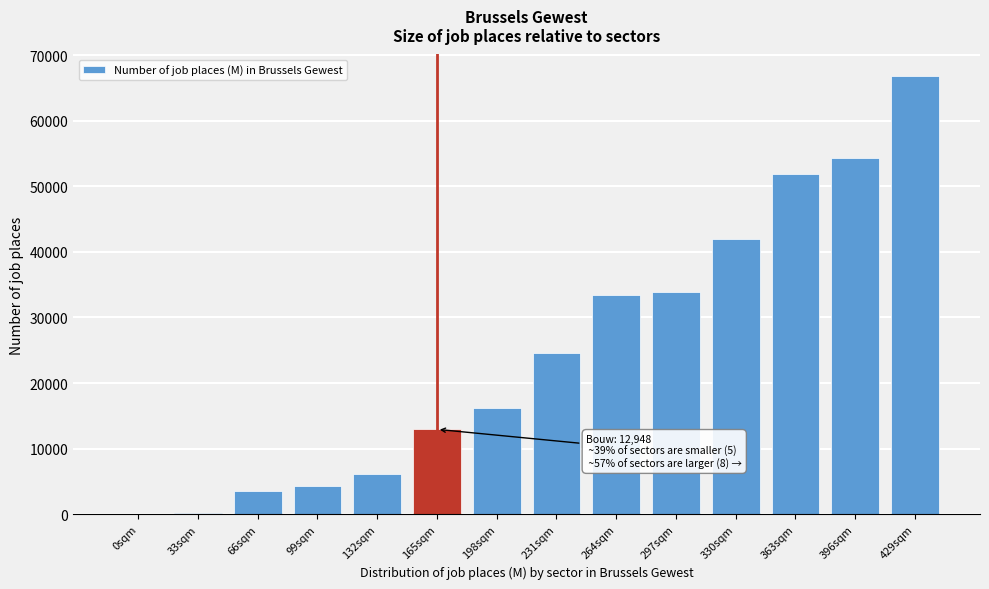

Which label corresponds to the largest value in the chart?

429sqm